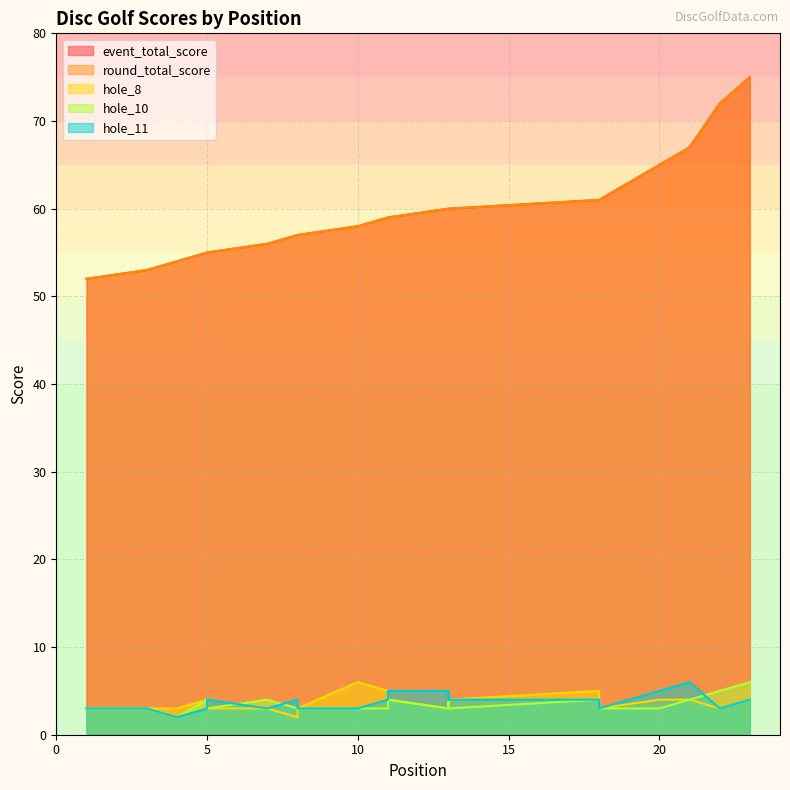

Which series changed the most between 7 and 13?

event_total_score